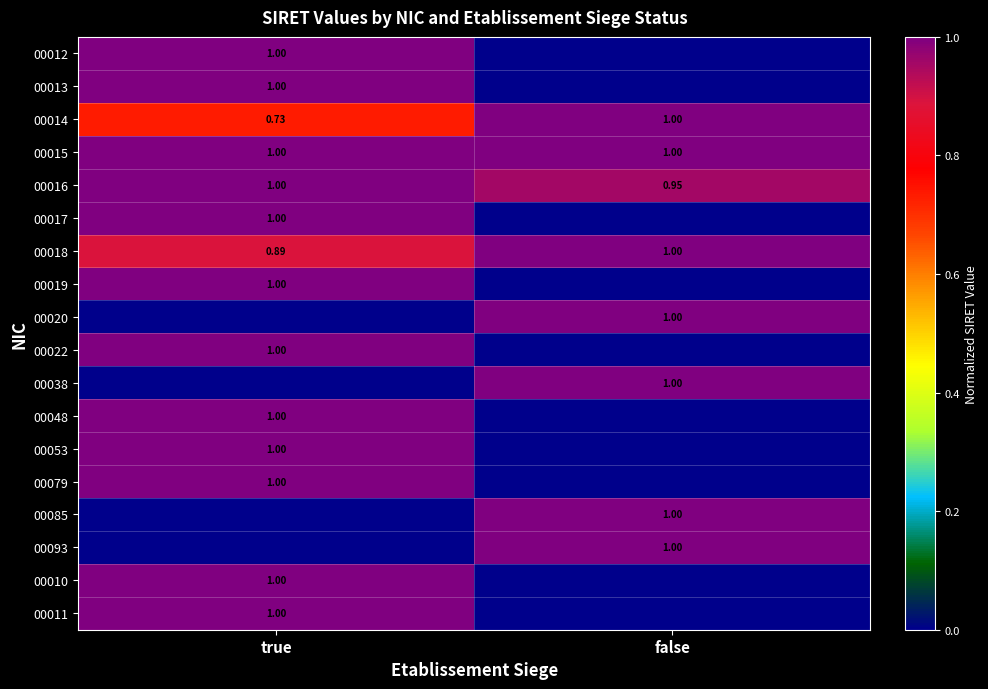

List the labels in order of 00018 value, largest first.

false, true